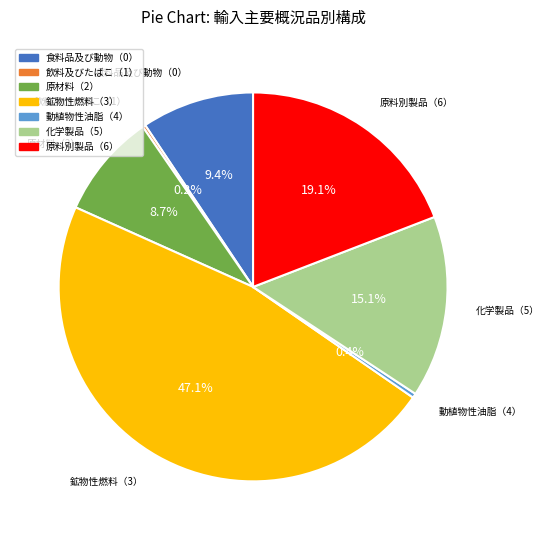

To the nearest percent, what percentage of the pie is 食料品及び動物（0）?

9%